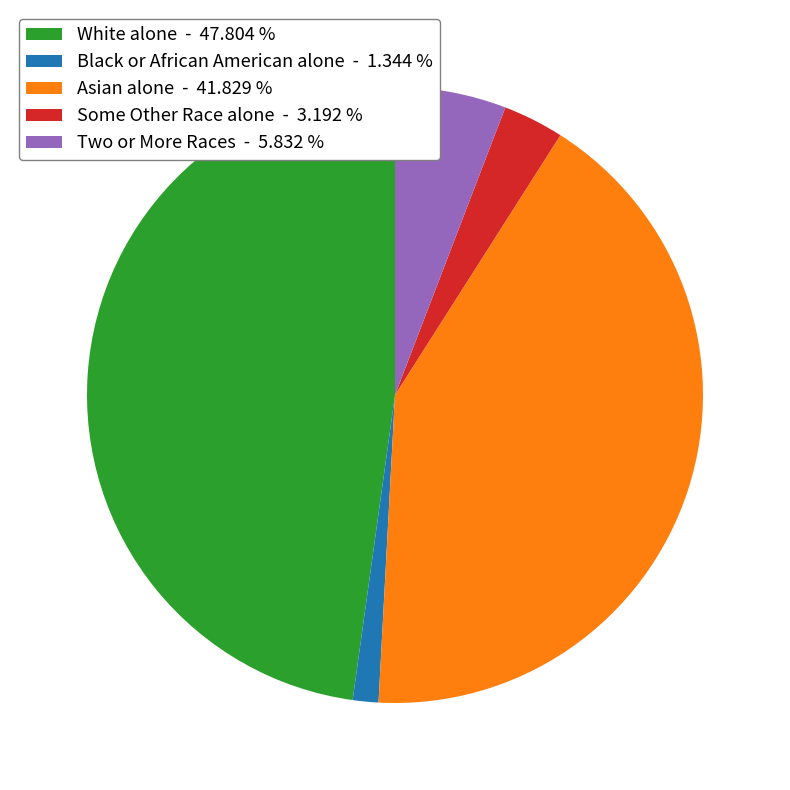

Count the number of slices in the pie.

5